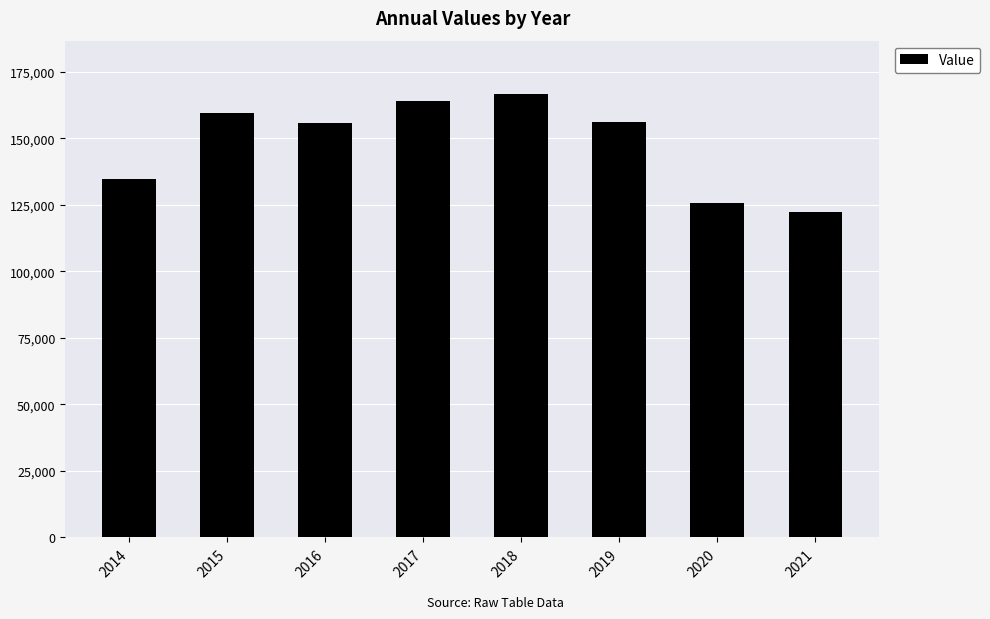

What is the value of the 8th bar from the left?

122337